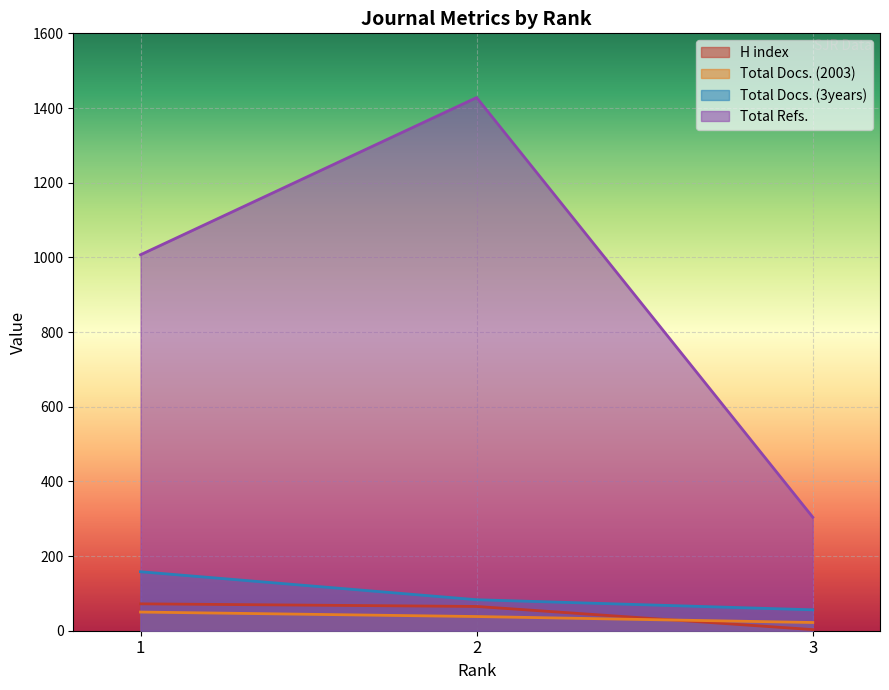

Reading left to right, transcribe all the data shown in this chart.

H index: 1=72	2=65	3=3
Total Docs. (2003): 1=50	2=38	3=22
Total Docs. (3years): 1=158	2=83	3=56
Total Refs.: 1=1007	2=1428	3=304